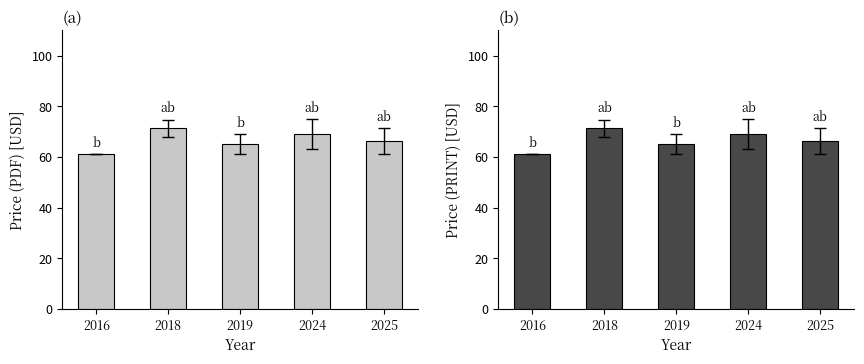

Which has a higher value, 2025 or 2018?

2018